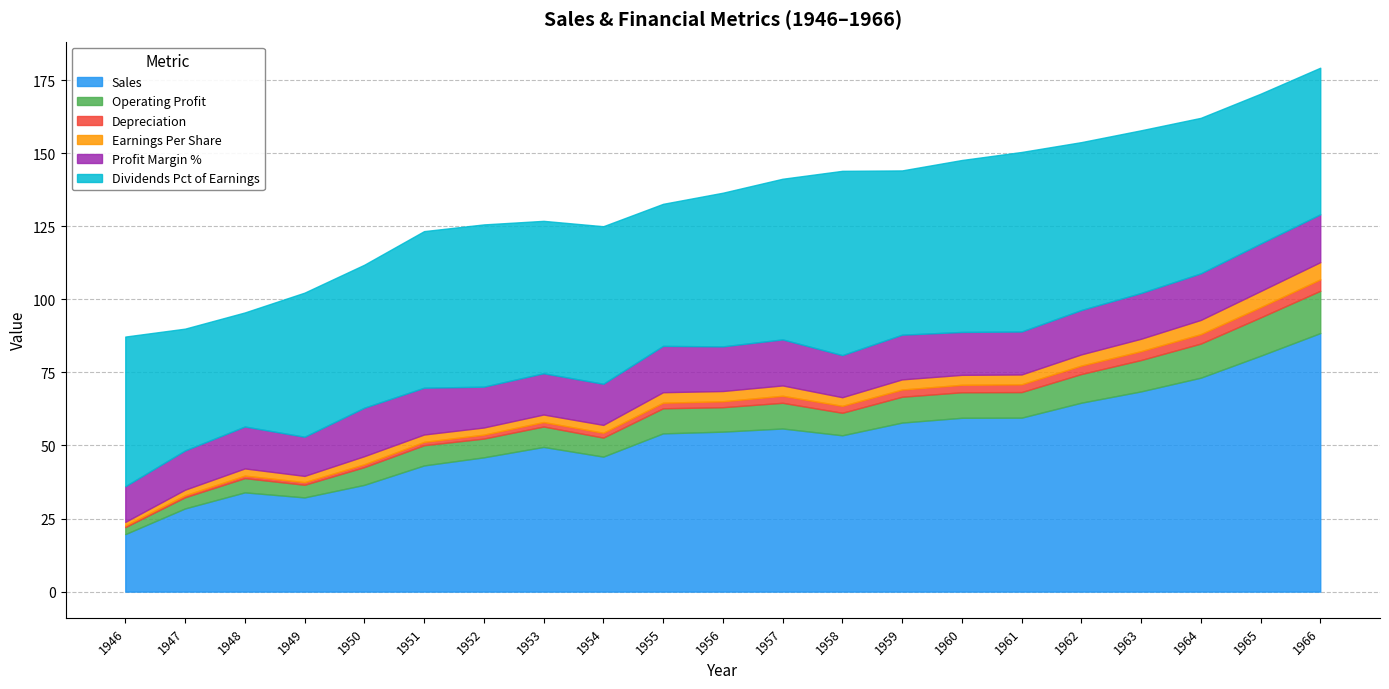

What is the difference between the highest and lowest values at 1954?

52.2